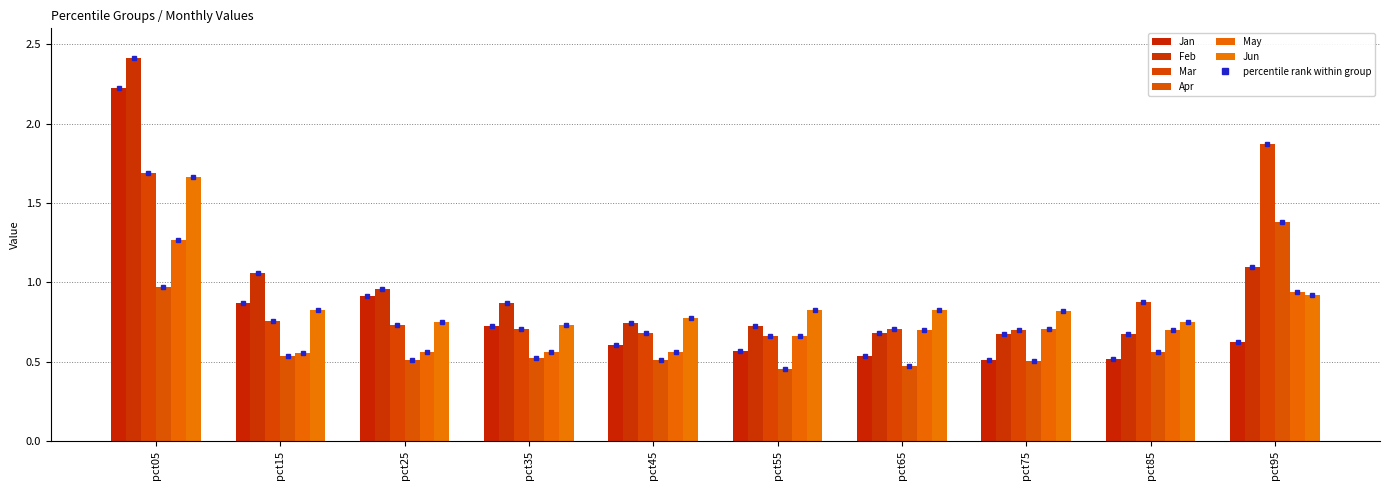

Is it true that Mar equals 0.7 at pct25?

True